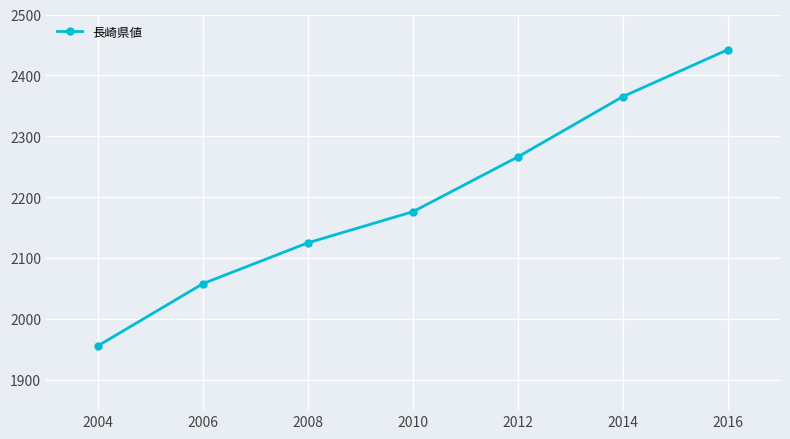

The value at 2014 is 824. True or false?

False